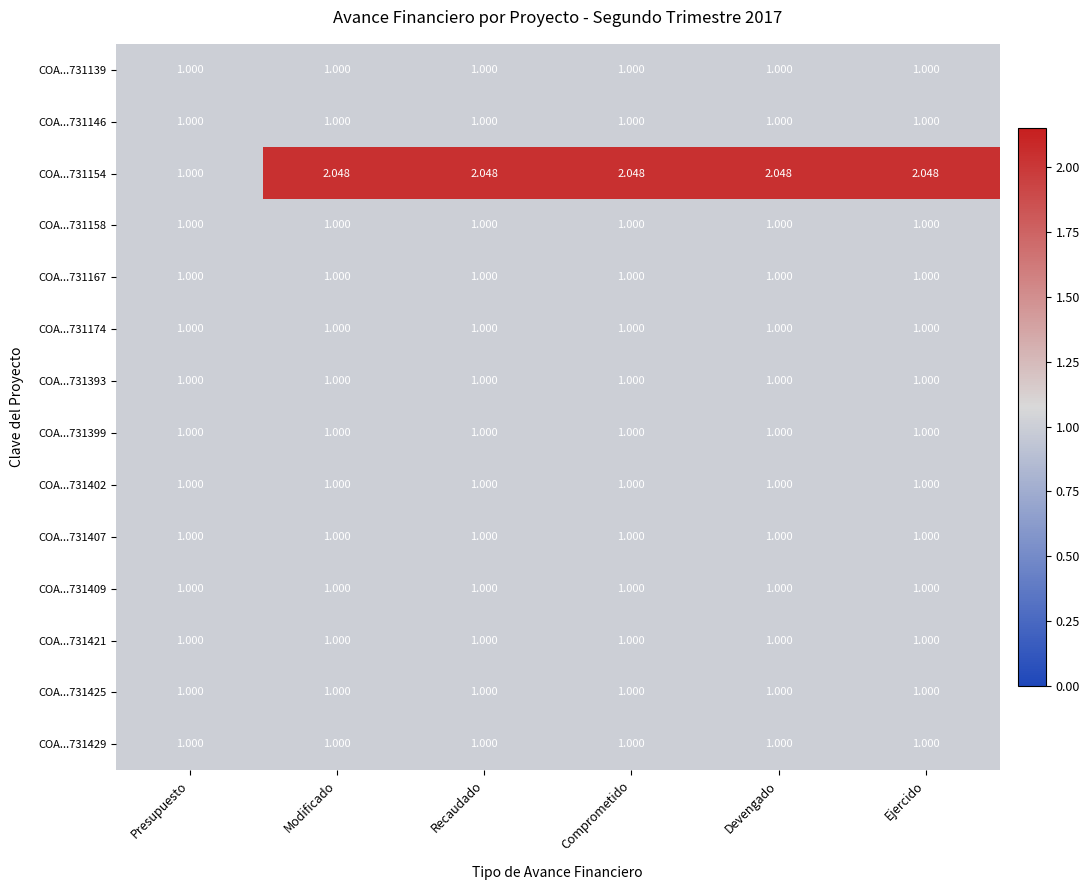

Is the value of COA...731425 at Devengado greater than the value of COA...731154 at Ejercido?

No